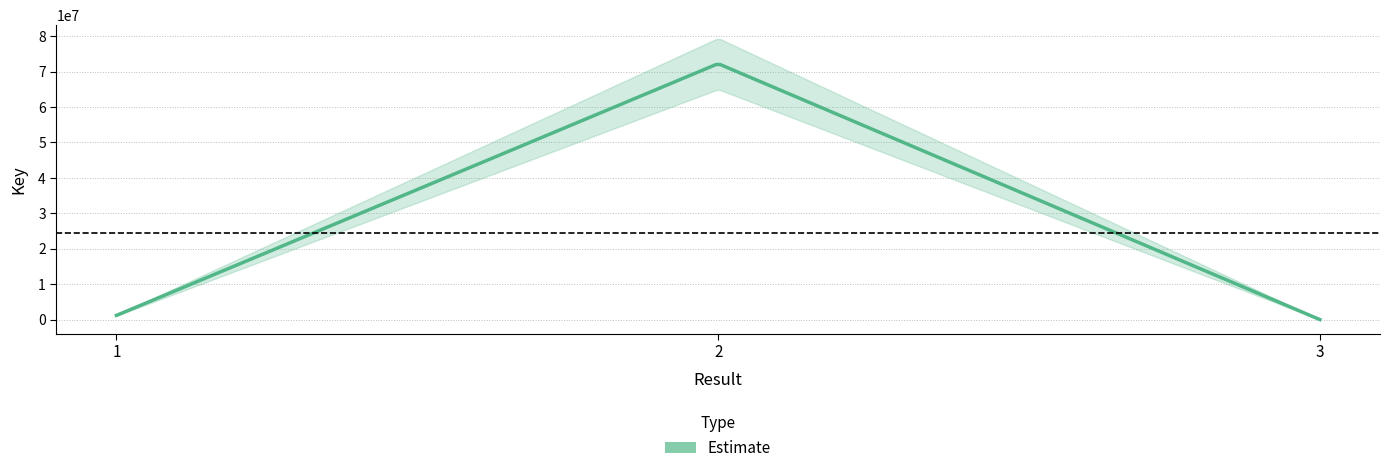

Rank the categories by value from highest to lowest.

2, 1, 3